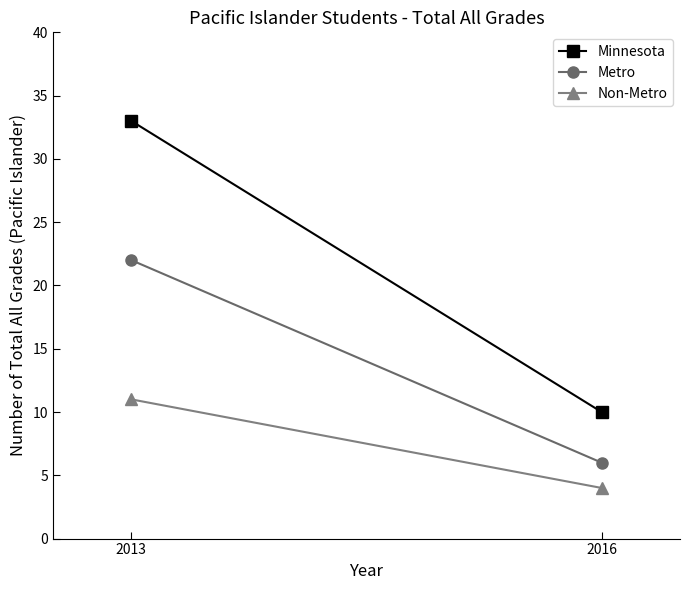

What is the sum of the Metro values at 2016 and 2013?

28